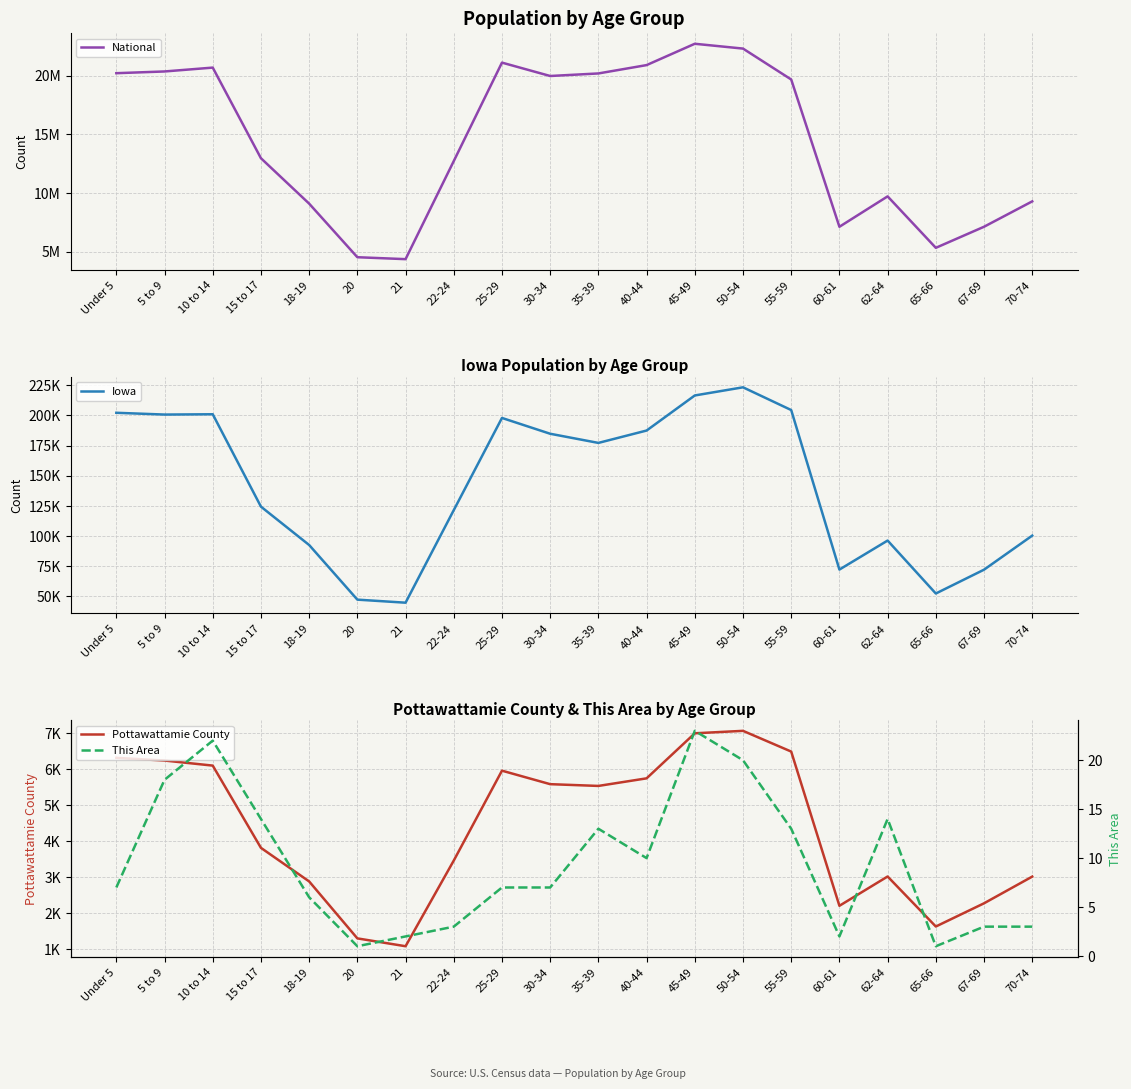

What is the difference between the maximum and second lowest values in the National series?

18189462